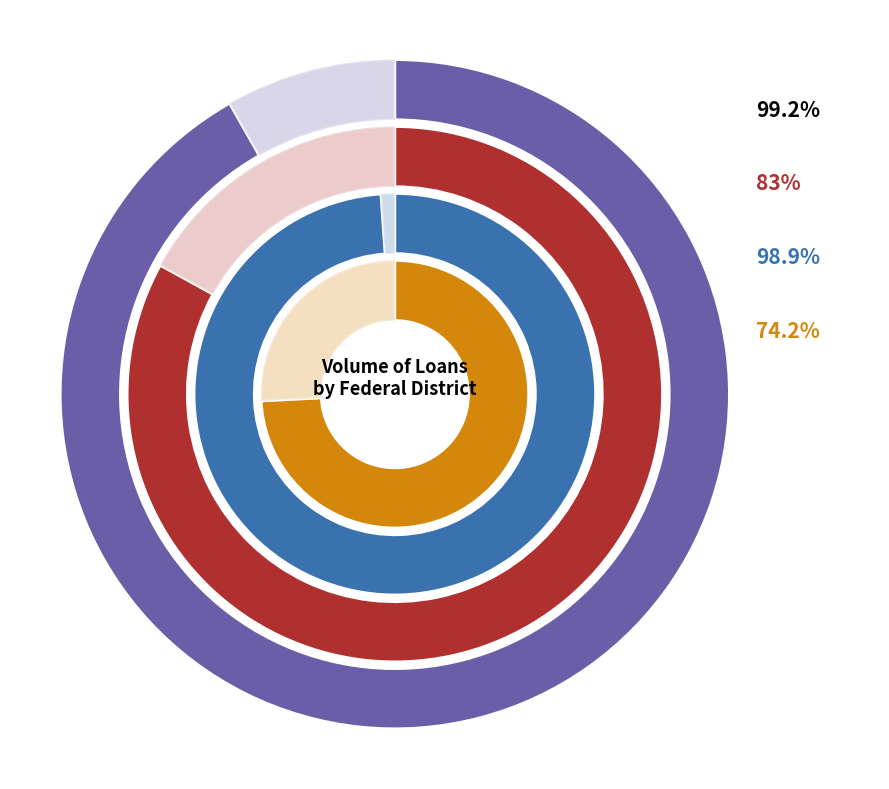

What is the largest slice in the pie chart?

Central Federal District